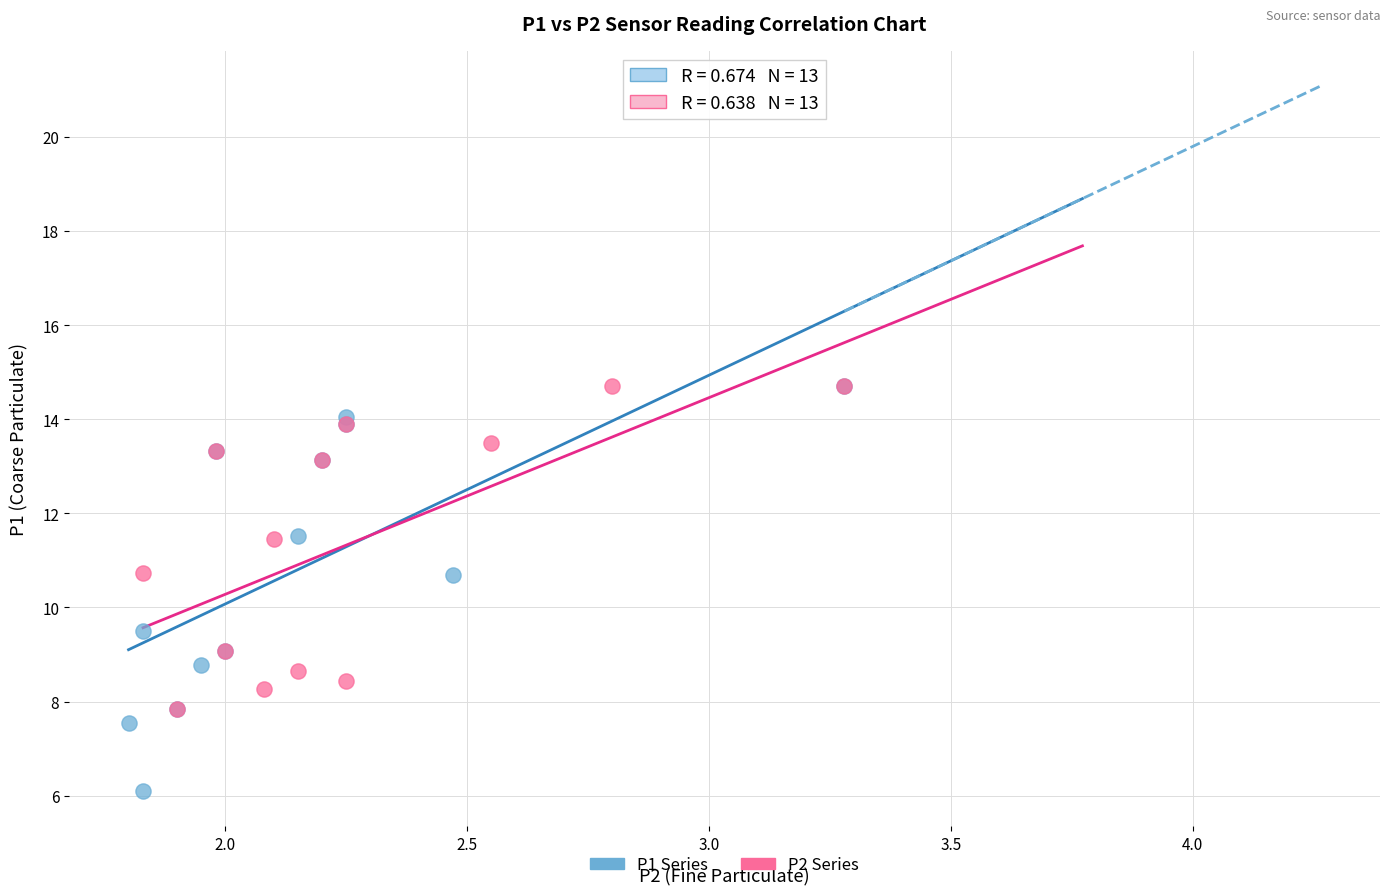

Which series reaches the minimum Y coordinate?

P1 Series